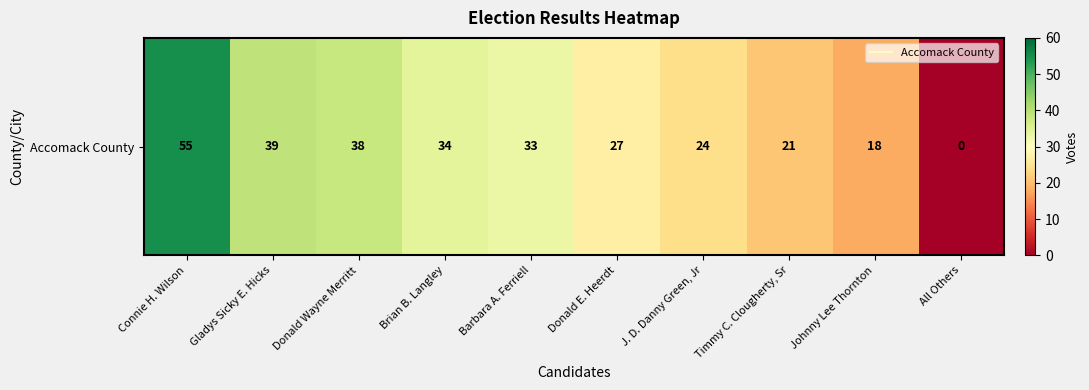

The chart shows a value of 33 at Connie H. Wilson. True or false?

False